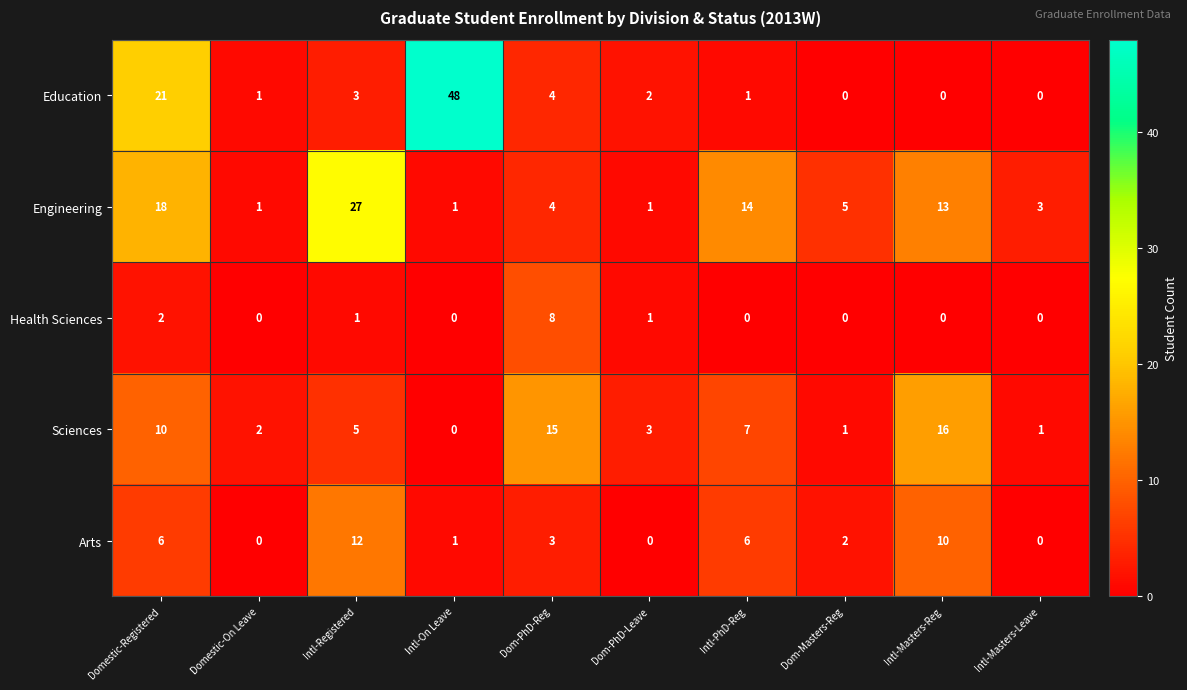

What is the total value across all series at Intl-Masters-Leave?

4